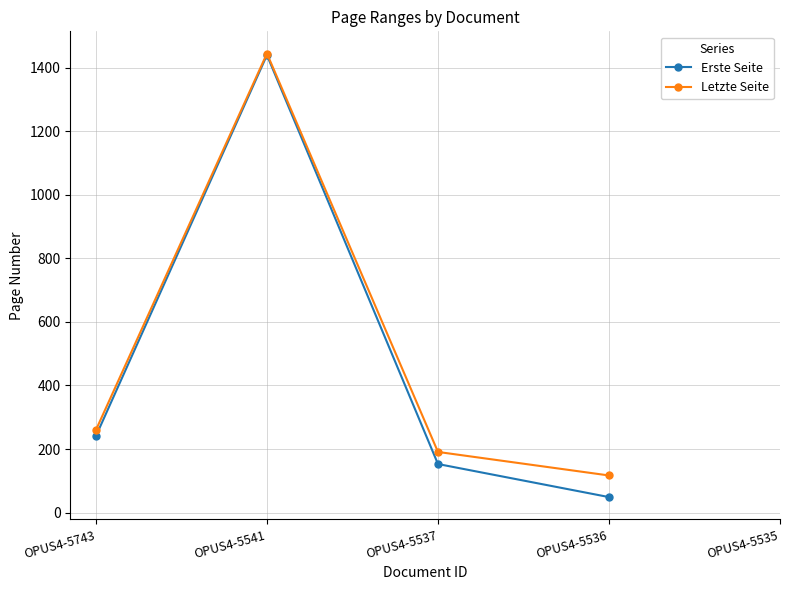

The value of Letzte Seite at OPUS4-5536 is 31. True or false?

False